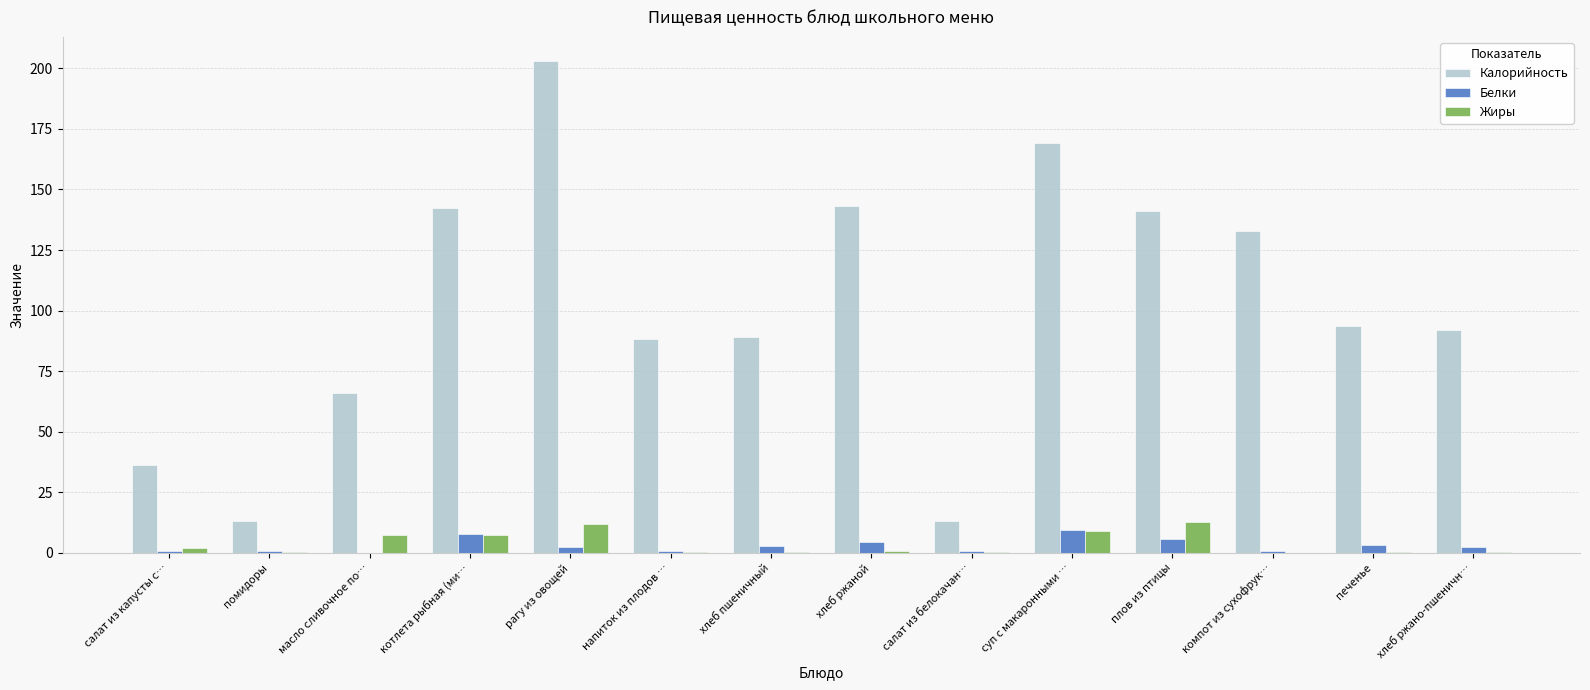

At which label does Калорийность reach its peak?

рагу из овощей